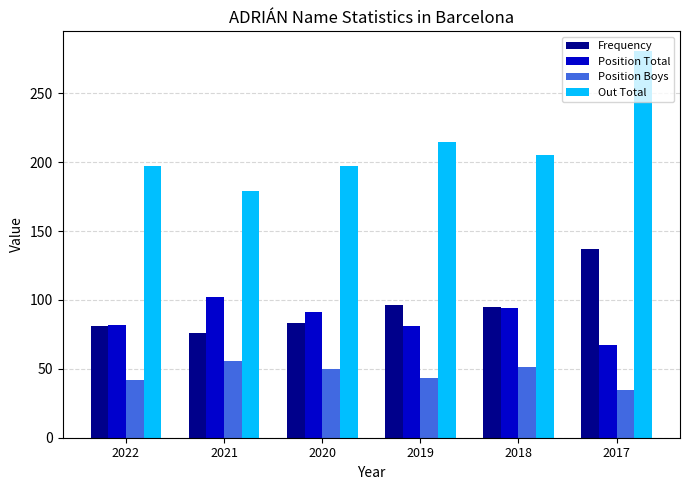

How many categories are shown in the chart?

6